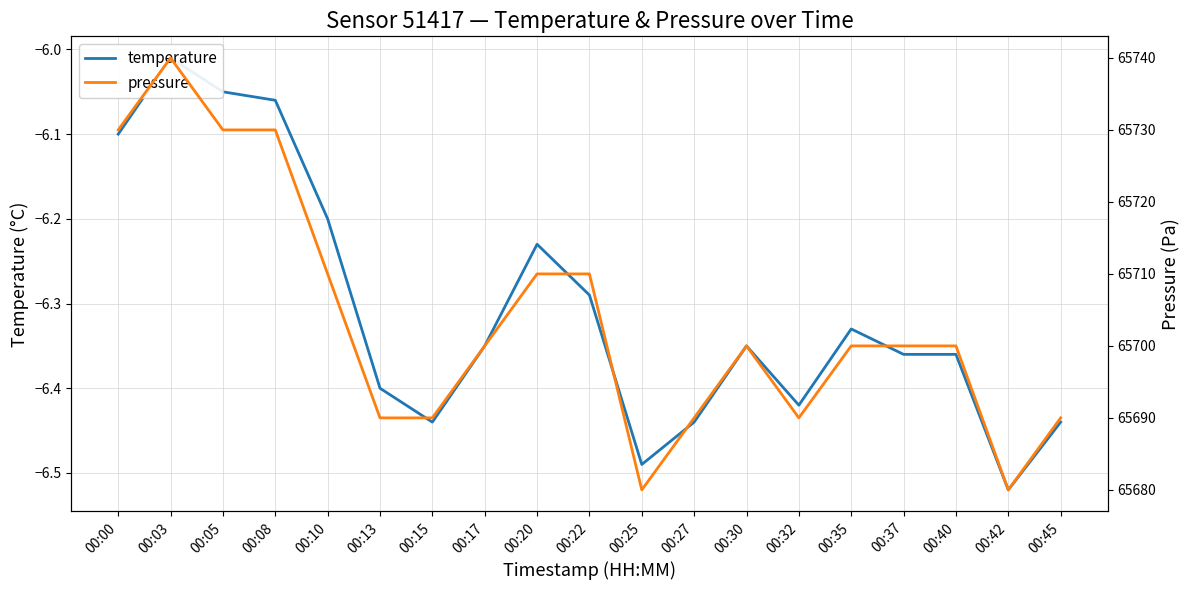

What is the value of the pressure point at the 5th from the left?

65710.0